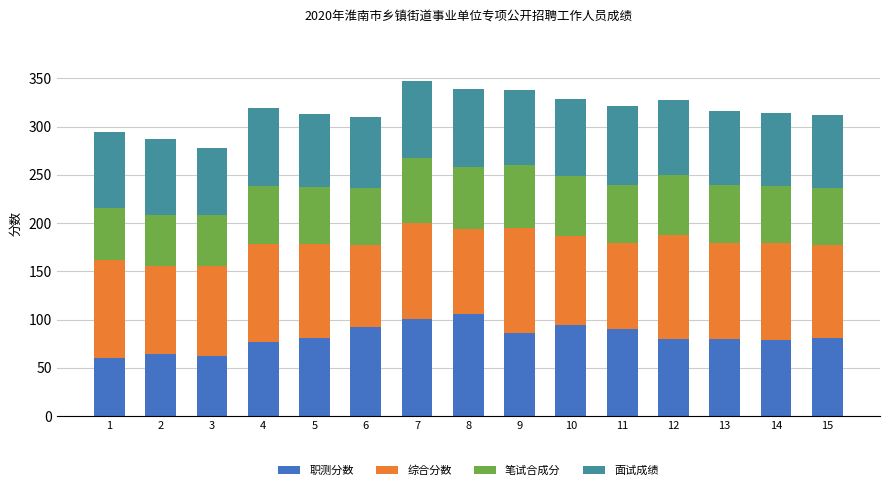

The 职测分数 series shows 90.0 at 11. True or false?

True